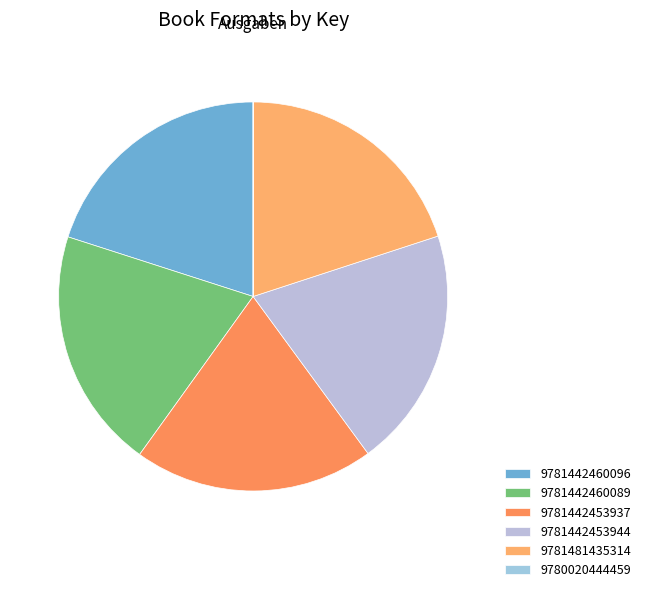

How many segments does this pie chart have?

6